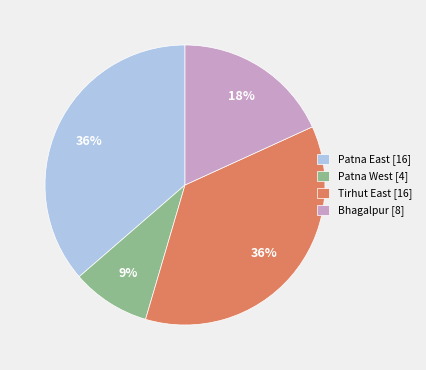

How many slices are in this pie chart?

4